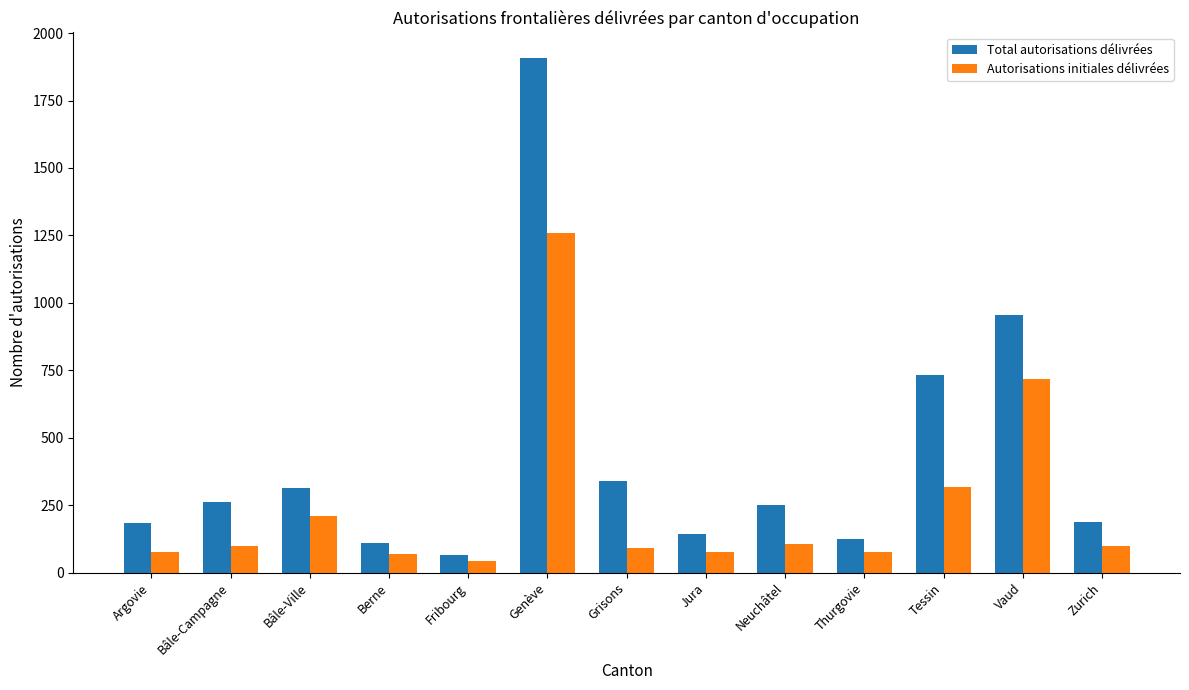

What position from the right is Genève?

8